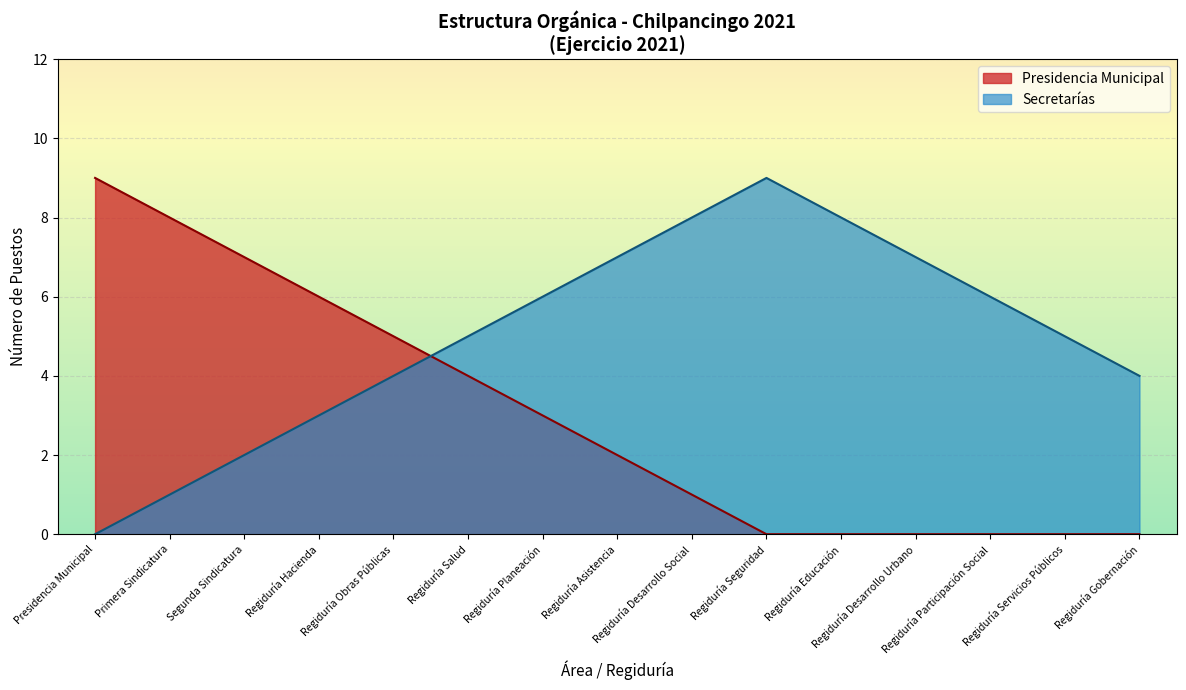

What is the greatest value displayed?

9